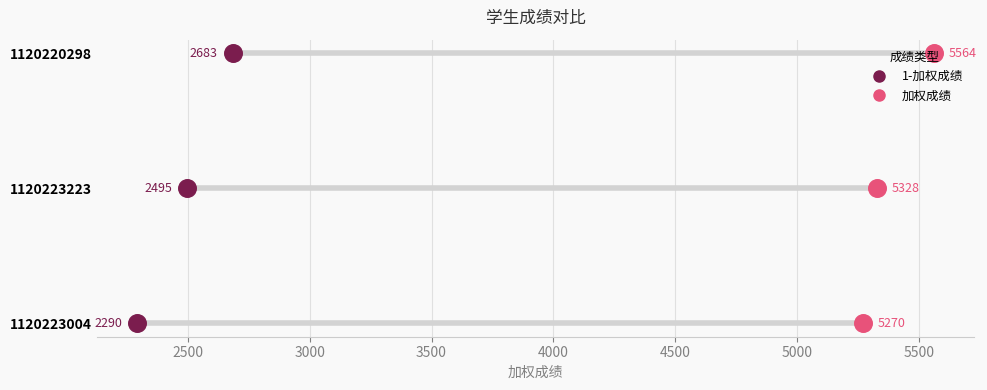

What are all the series names shown in the legend?

1-加权成绩, 加权成绩